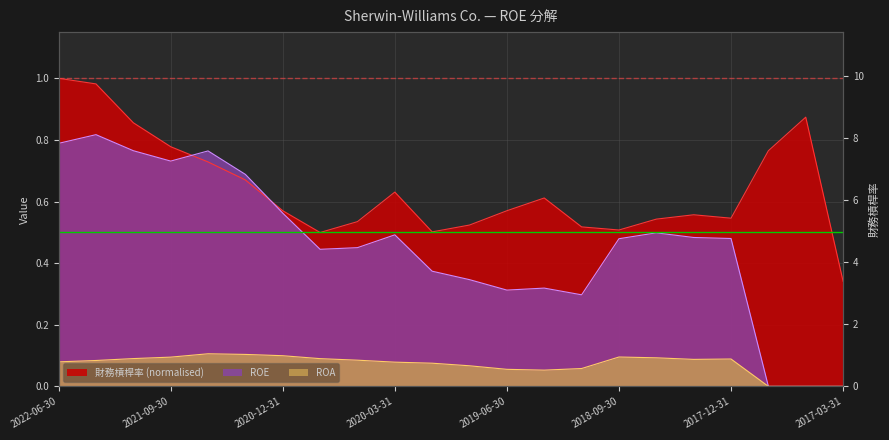

Rank the categories by ROA value from lowest to highest.

2017-09-30, 2017-06-30, 2017-03-31, 2019-03-31, 2019-06-30, 2018-12-31, 2019-09-30, 2019-12-31, 2020-03-31, 2022-06-30, 2022-03-31, 2020-06-30, 2018-03-31, 2017-12-31, 2020-09-30, 2021-12-31, 2018-06-30, 2021-09-30, 2018-09-30, 2020-12-31, 2021-03-31, 2021-06-30